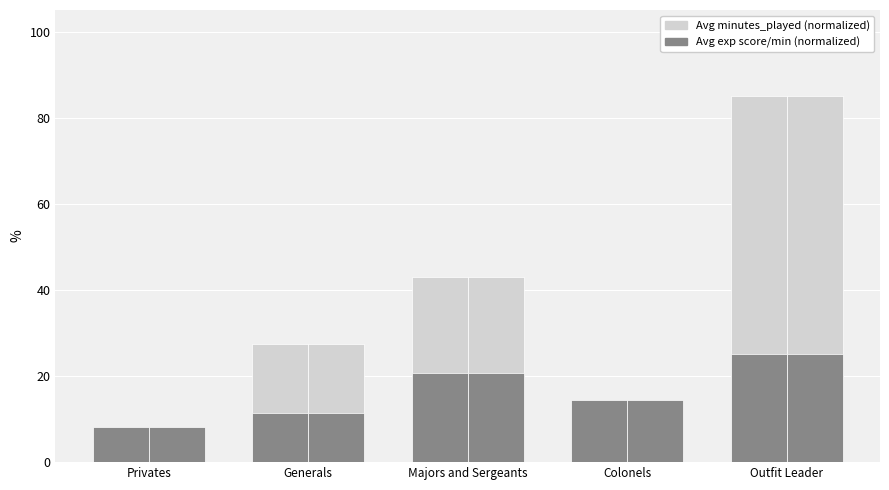

What are all the series names shown in the legend?

Avg minutes_played (normalized), Avg exp score/min (normalized)